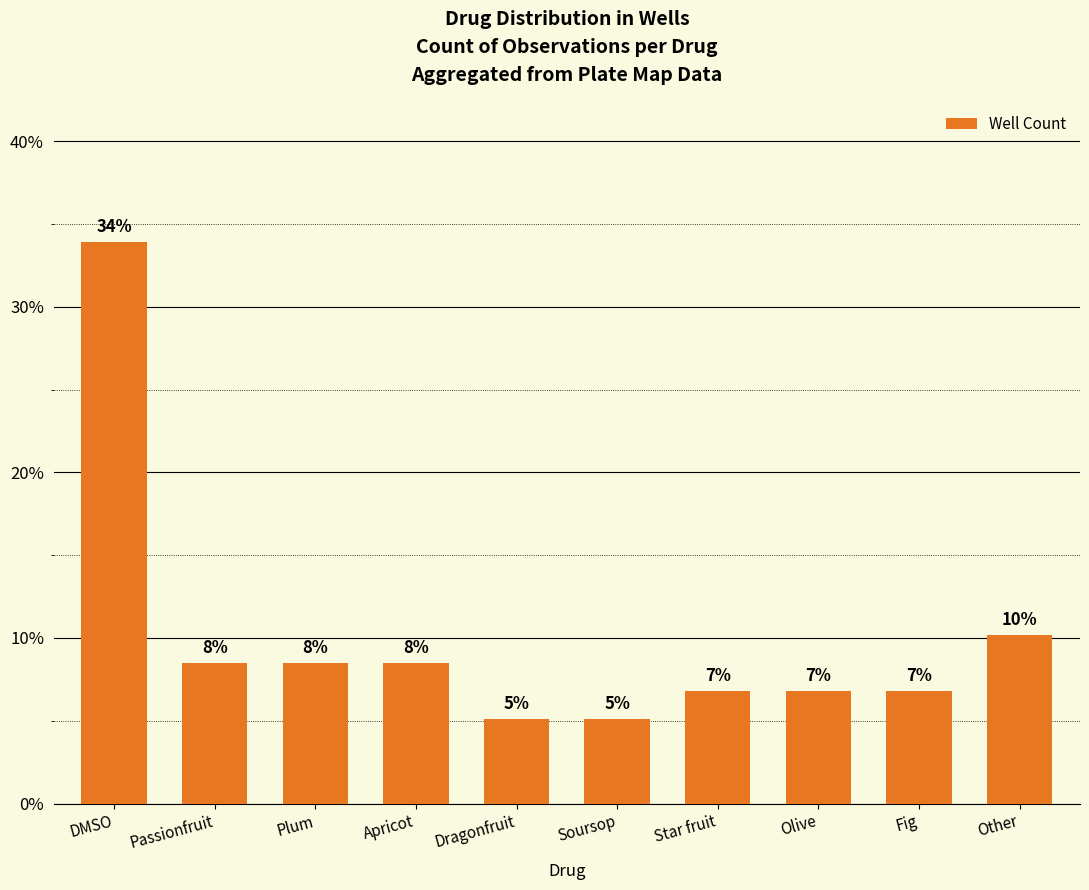

Does the chart contain any negative values?

No